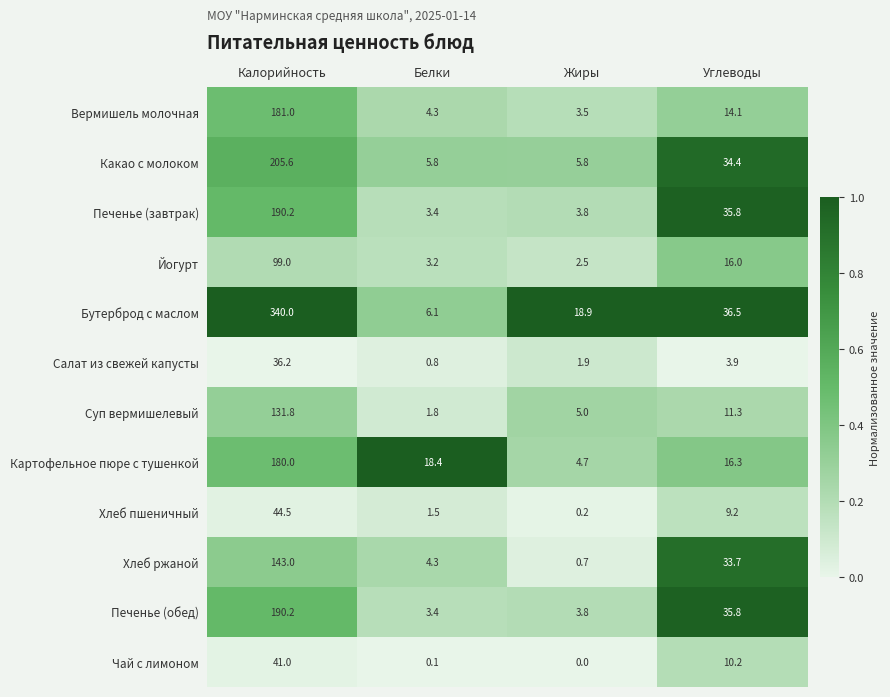

Rank the categories by Чай с лимоном value from lowest to highest.

Жиры, Белки, Углеводы, Калорийность